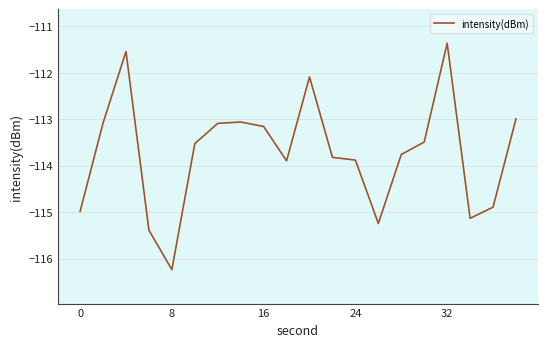

What is the maximum value shown in the chart?

-111.4